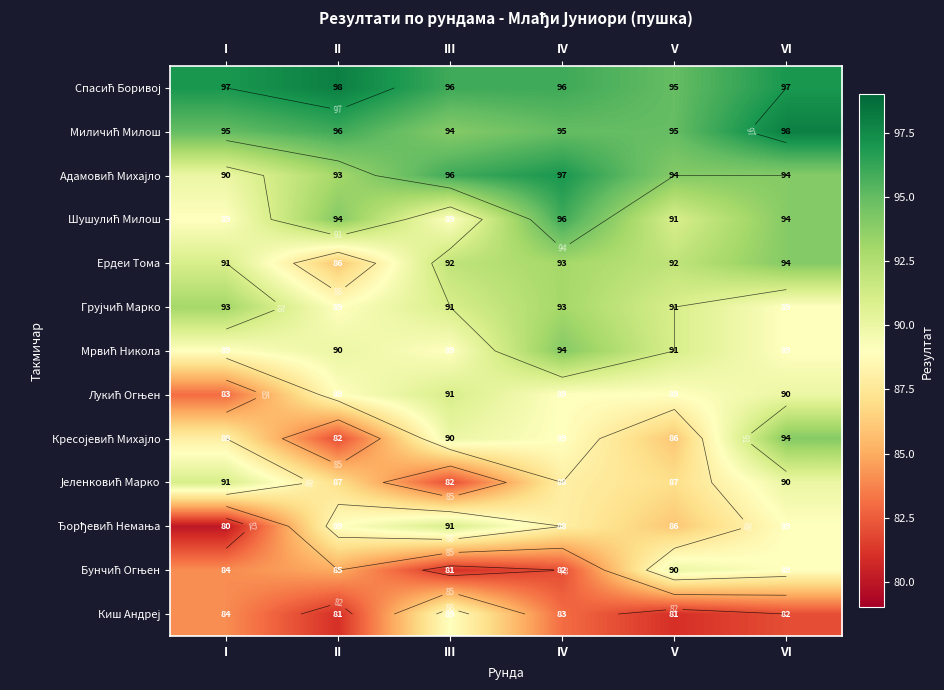

What is the difference between the highest and lowest values at IV?

15